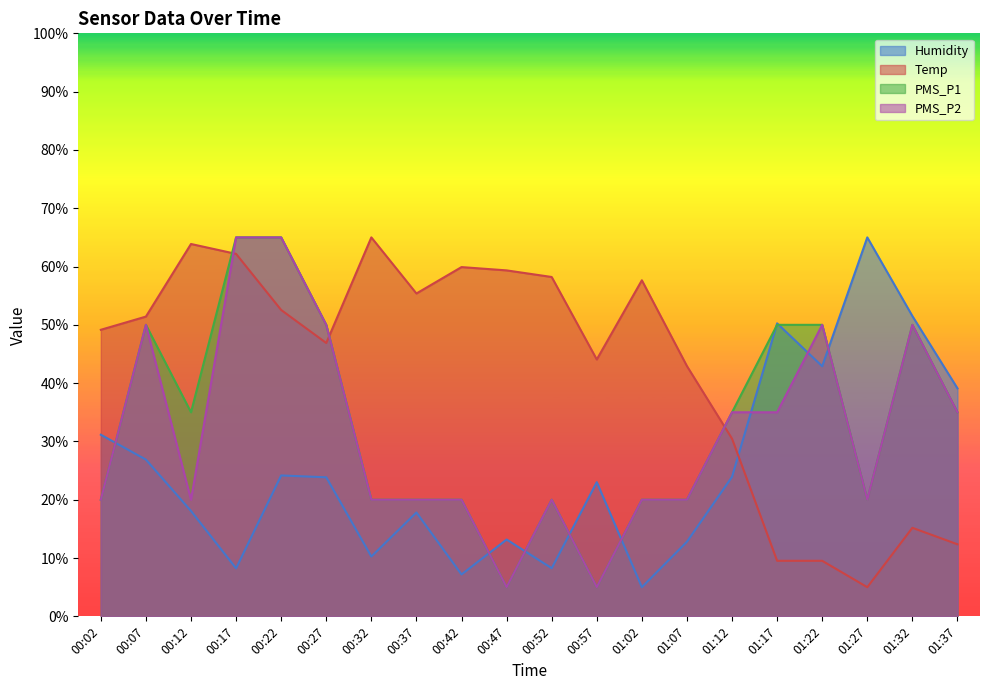

Which series has the largest range (max minus min)?

Humidity